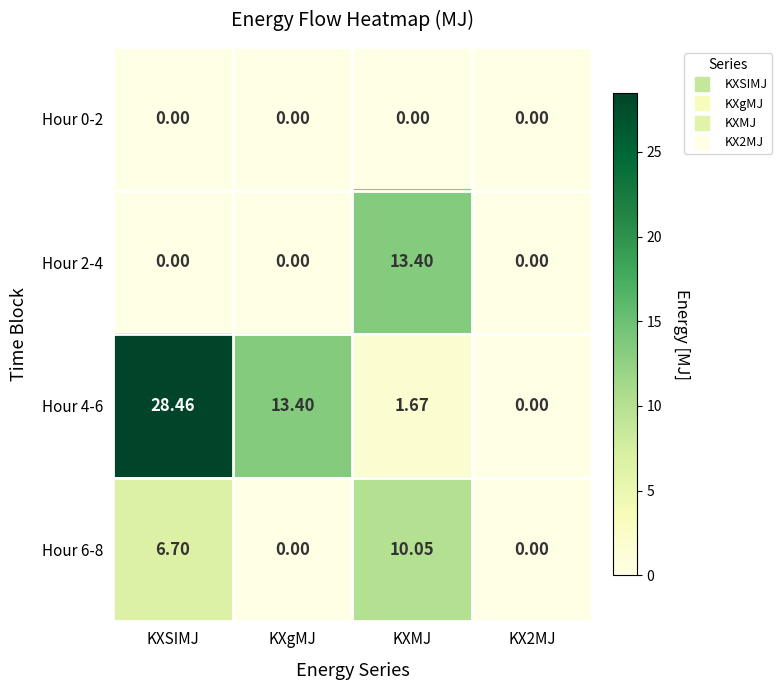

Where does the Hour 4-6 series first go above 13?

KXSIMJ